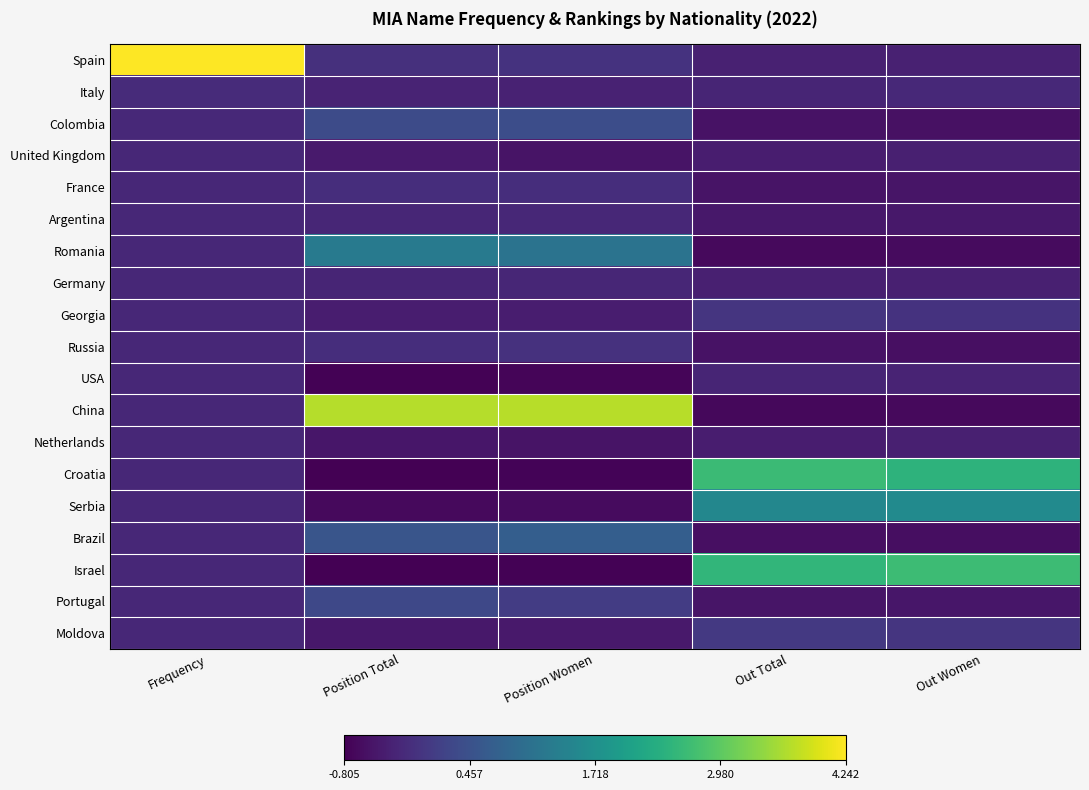

Reading left to right, transcribe all the data shown in this chart.

Spain: Frequency=4.2	Position Total=-0.1	Position Women=-0.1	Out Total=-0.3	Out Women=-0.4
Italy: Frequency=-0.2	Position Total=-0.3	Position Women=-0.3	Out Total=-0.3	Out Women=-0.2
Colombia: Frequency=-0.2	Position Total=0.4	Position Women=0.4	Out Total=-0.6	Out Women=-0.6
United Kingdom: Frequency=-0.2	Position Total=-0.4	Position Women=-0.5	Out Total=-0.4	Out Women=-0.4
France: Frequency=-0.2	Position Total=-0.1	Position Women=-0.2	Out Total=-0.5	Out Women=-0.5
Argentina: Frequency=-0.2	Position Total=-0.3	Position Women=-0.2	Out Total=-0.5	Out Women=-0.5
Romania: Frequency=-0.2	Position Total=1.3	Position Women=1.1	Out Total=-0.7	Out Women=-0.7
Germany: Frequency=-0.2	Position Total=-0.3	Position Women=-0.3	Out Total=-0.4	Out Women=-0.4
Georgia: Frequency=-0.2	Position Total=-0.4	Position Women=-0.4	Out Total=-0.0	Out Women=-0.1
Russia: Frequency=-0.2	Position Total=-0.1	Position Women=-0.1	Out Total=-0.6	Out Women=-0.6
USA: Frequency=-0.2	Position Total=-0.8	Position Women=-0.7	Out Total=-0.3	Out Women=-0.3
China: Frequency=-0.2	Position Total=3.7	Position Women=3.7	Out Total=-0.7	Out Women=-0.7
Netherlands: Frequency=-0.2	Position Total=-0.5	Position Women=-0.5	Out Total=-0.4	Out Women=-0.4
Croatia: Frequency=-0.2	Position Total=-0.8	Position Women=-0.8	Out Total=2.6	Out Women=2.5
Serbia: Frequency=-0.2	Position Total=-0.7	Position Women=-0.7	Out Total=1.5	Out Women=1.6
Brazil: Frequency=-0.2	Position Total=0.5	Position Women=0.7	Out Total=-0.6	Out Women=-0.6
Israel: Frequency=-0.2	Position Total=-0.8	Position Women=-0.8	Out Total=2.5	Out Women=2.6
Portugal: Frequency=-0.2	Position Total=0.3	Position Women=0.1	Out Total=-0.5	Out Women=-0.5
Moldova: Frequency=-0.2	Position Total=-0.5	Position Women=-0.5	Out Total=0.0	Out Women=-0.0